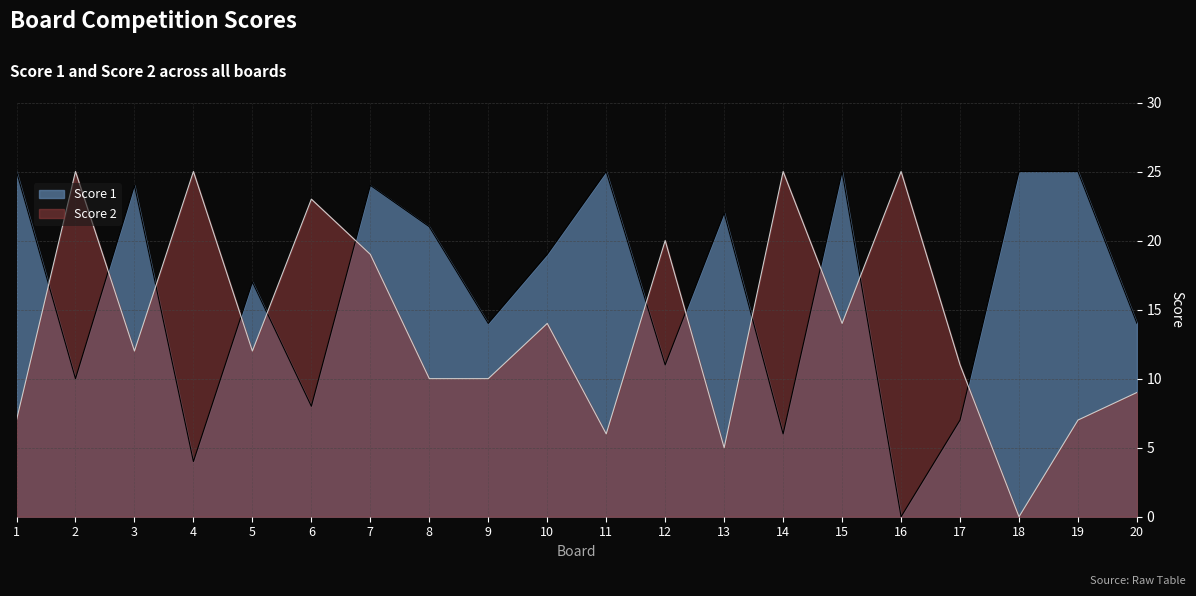

List the labels in order of Score 2 value, largest first.

2, 4, 14, 16, 6, 12, 7, 10, 15, 3, 5, 17, 8, 9, 20, 1, 19, 11, 13, 18